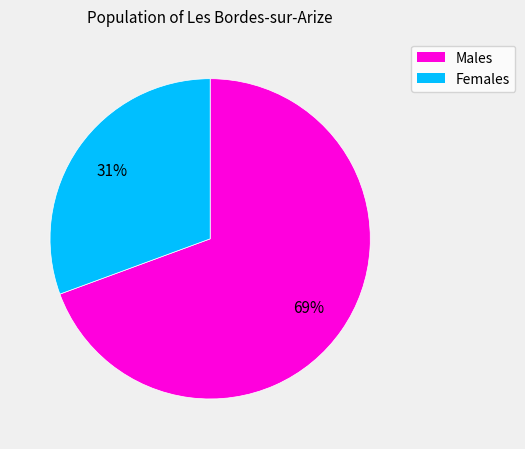

Is there any slice that represents more than half of the pie?

Yes